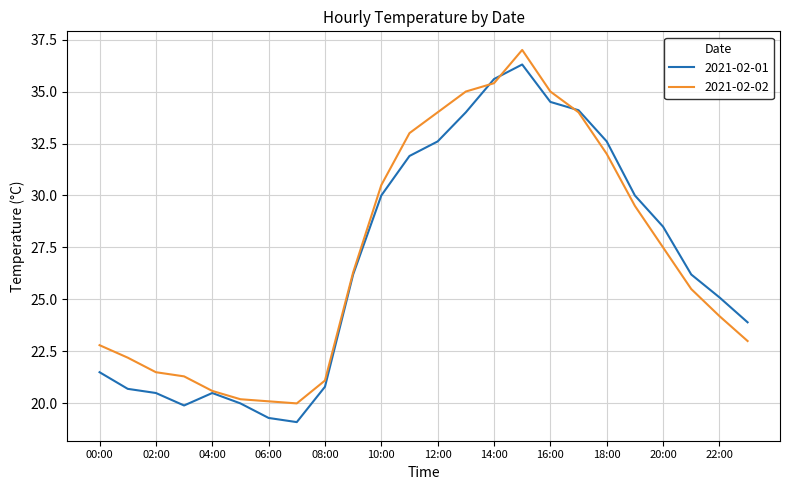

What is the lowest value of the 2021-02-02 series?

20.0